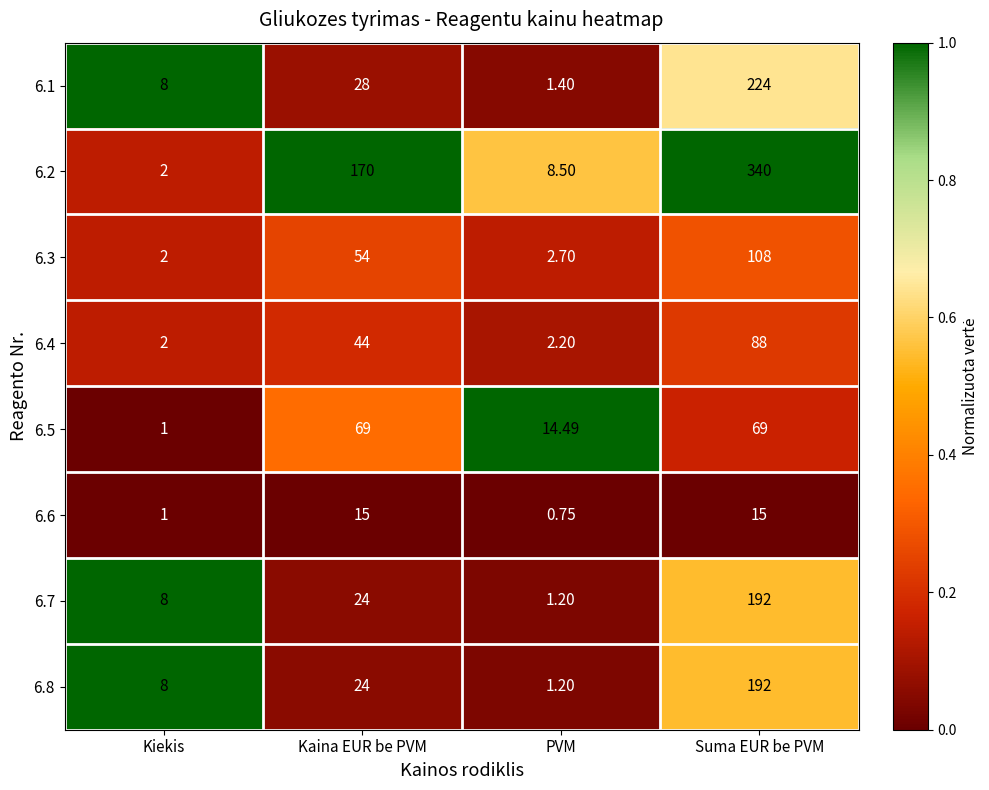

Which series has the largest range (max minus min)?

6.2